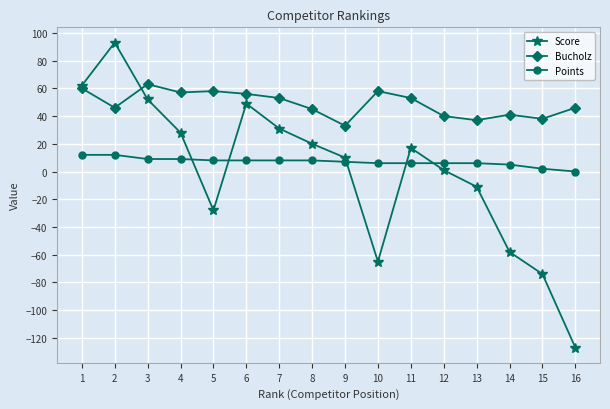

Is the value of Points at 10 greater than the value of Score at 14?

Yes